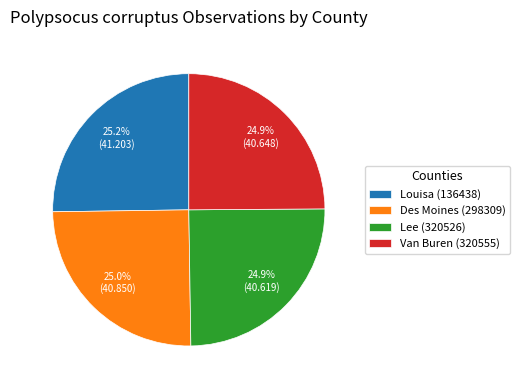

Is it true that Van Buren (320555) is 25% of the pie?

True